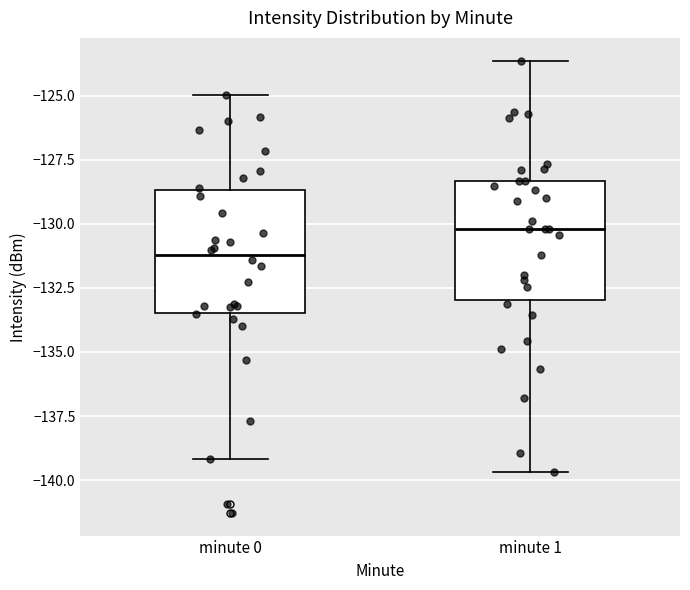

Reading left to right, transcribe this box plot: for each box, give where its median line is, the range the box spans, and where its two whiskers end, as read against the y-axis. The values are not printed on the chart, so give them approximately, as read against the axis.

minute 0: median -131.0, box -133.5 to -128.5, whiskers -139.0 to -125.0
minute 1: median -130.0, box -133.0 to -128.5, whiskers -139.5 to -123.5